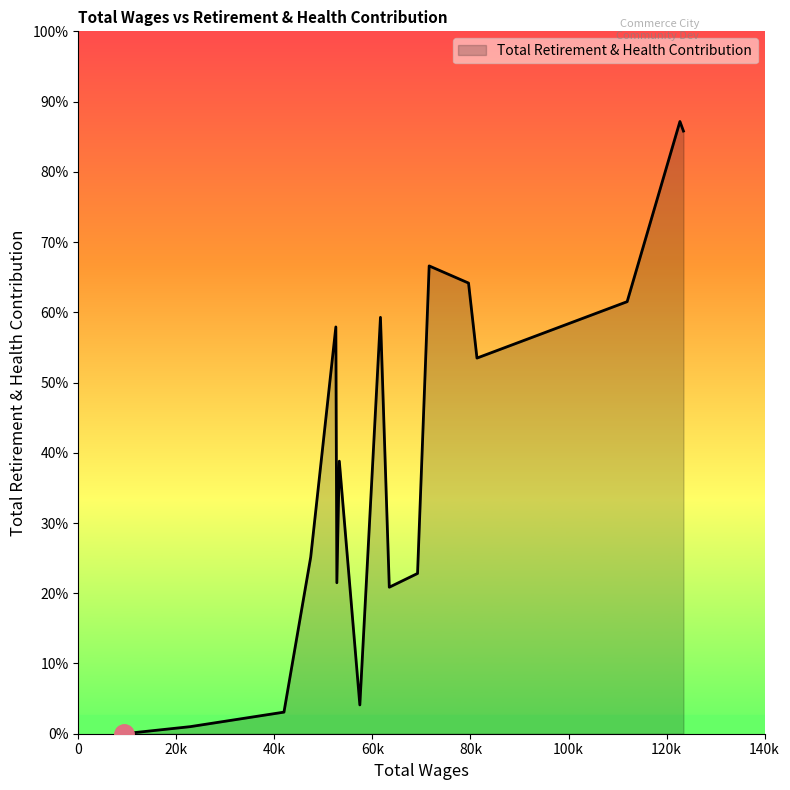

True or false: there are more than 0 points higher than both neighbors.

True